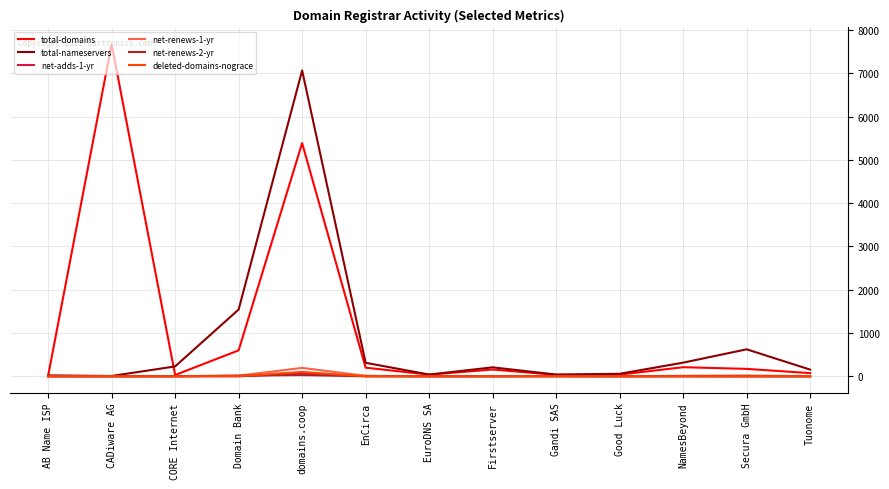

What is the maximum value shown in the chart?

7673